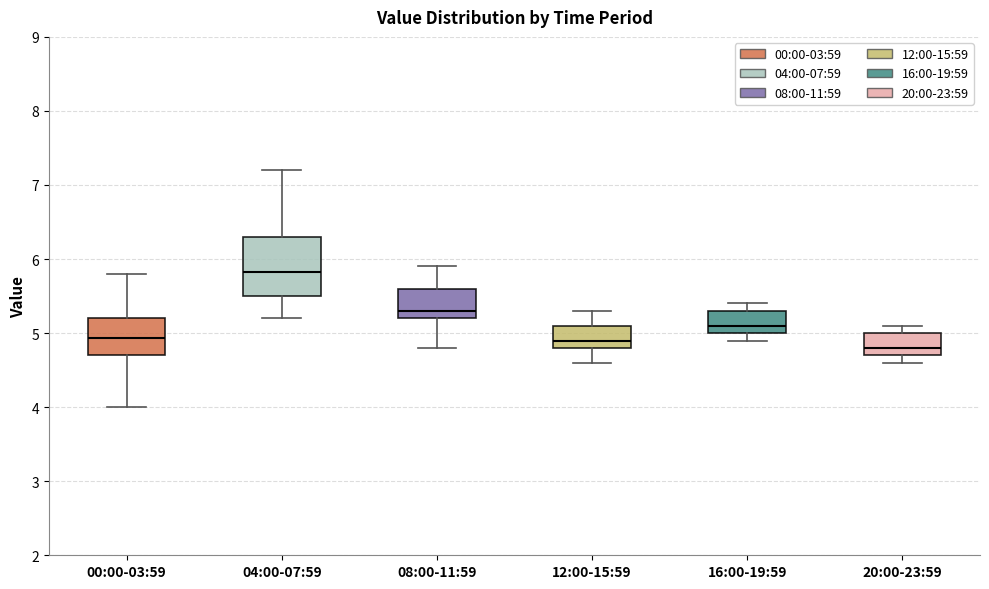

Where does the upper whisker of the box for 00:00-03:59 end on the y-axis? The values are not printed on the chart, so give them approximately, as read against the axis.

5.8